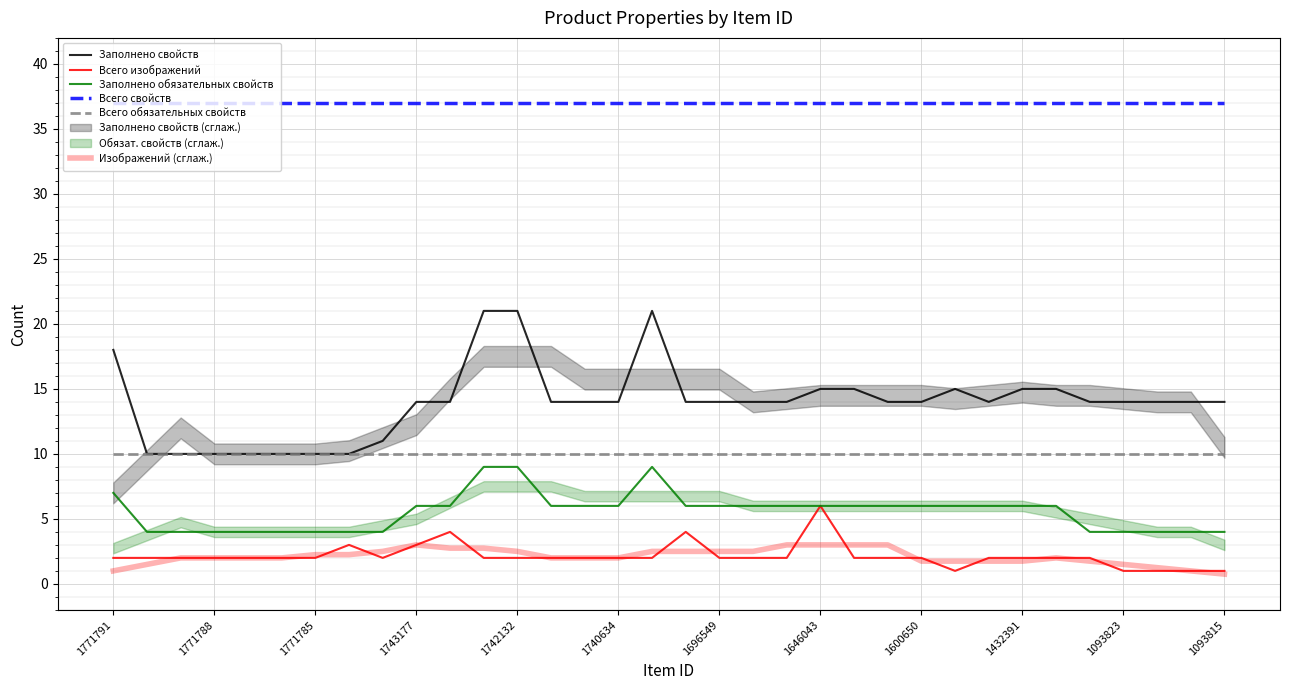

Is this an area chart (filled region under the line)?

No